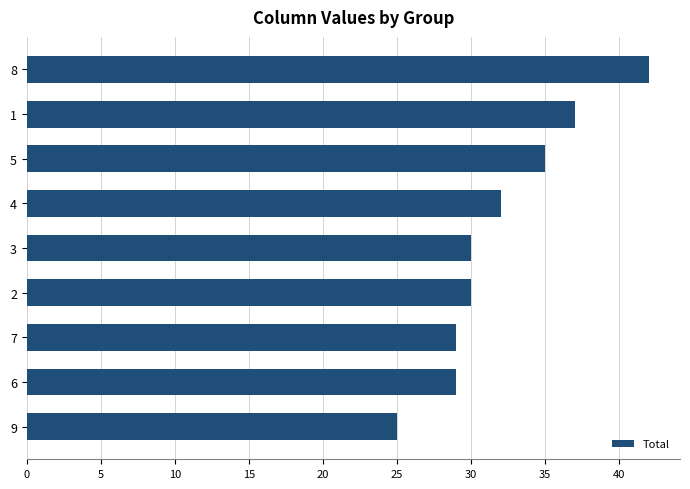

Approximately how many times larger is the value at 5 compared to 9?

1.4